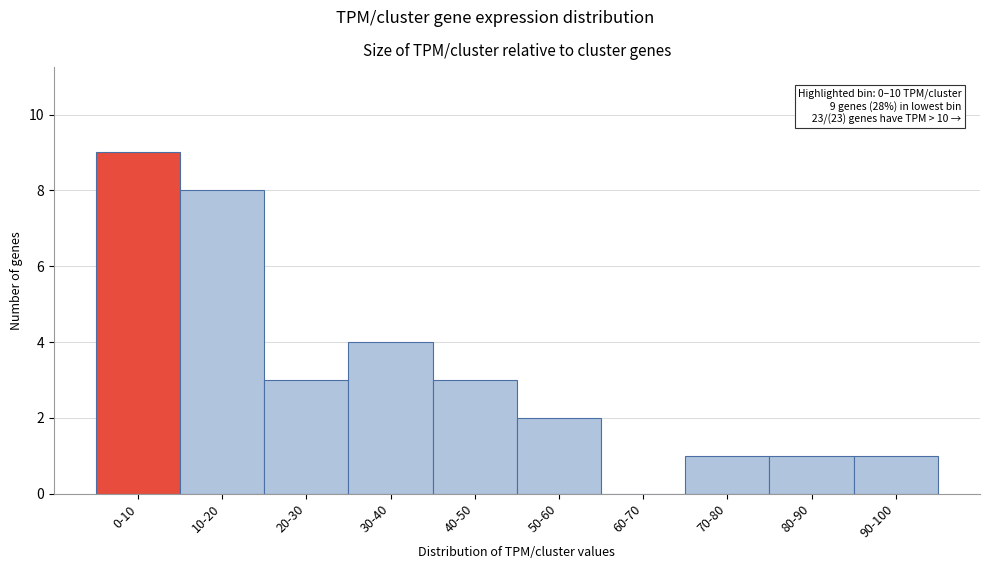

Reading left to right, extract all data points from this chart.

0-10=9	10-20=8	20-30=3	30-40=4	40-50=3	50-60=2	60-70=0	70-80=1	80-90=1	90-100=1